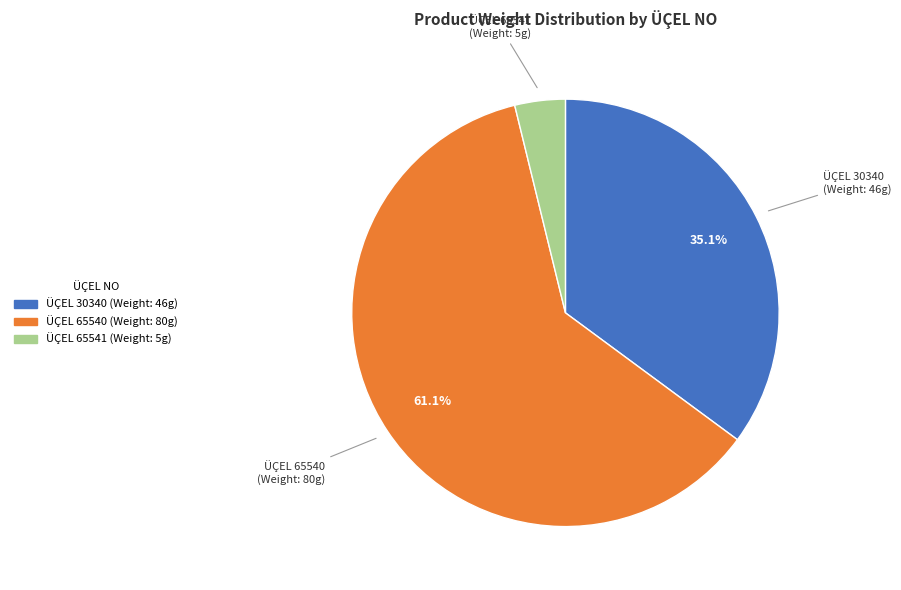

Is there any slice that represents more than half of the pie?

Yes